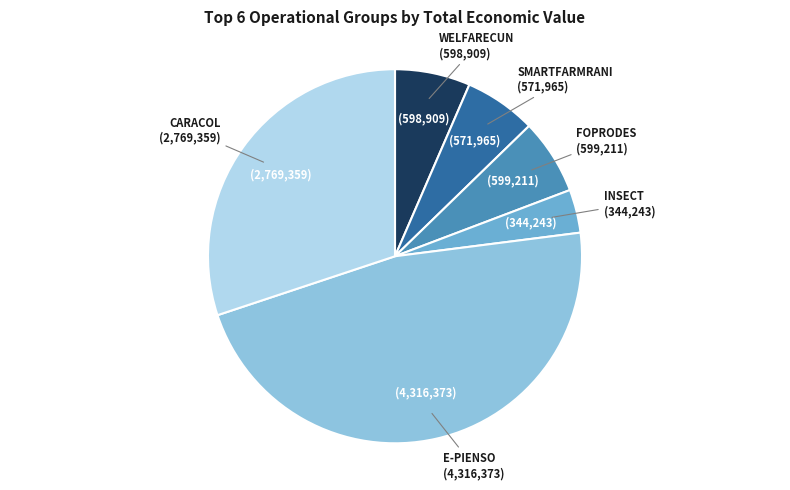

Is there any slice that represents more than half of the pie?

No